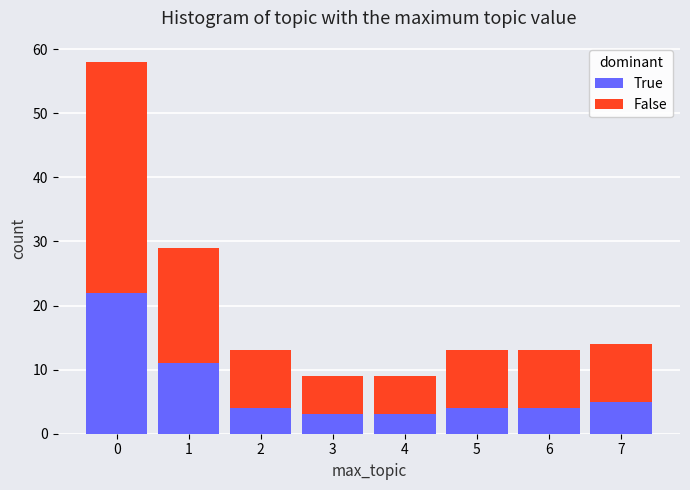

Reading left to right, list the values for the True series.

0=22	1=11	2=4	3=3	4=3	5=4	6=4	7=5